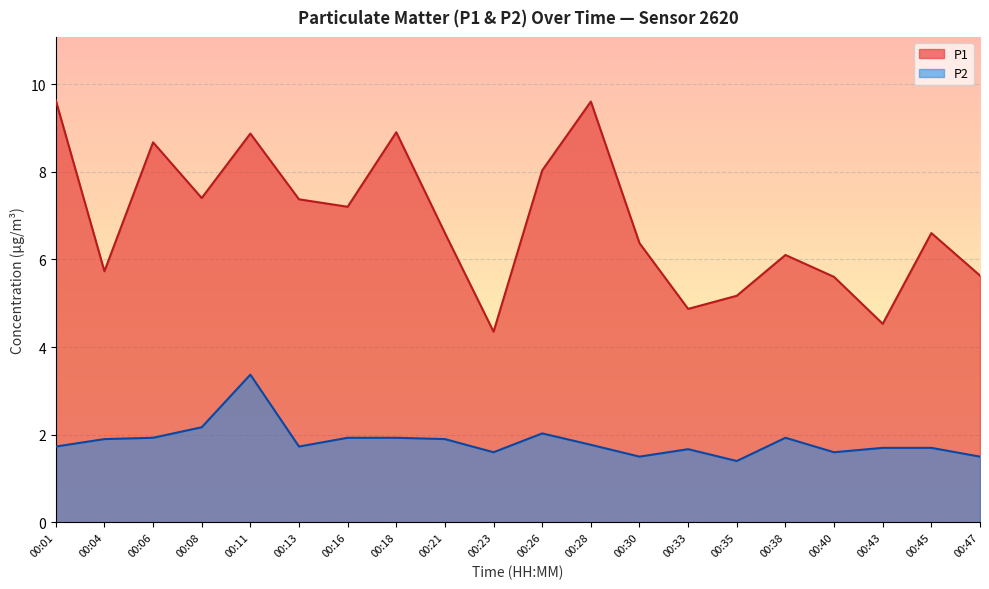

What value does the P1 series have at 00:18?

8.9